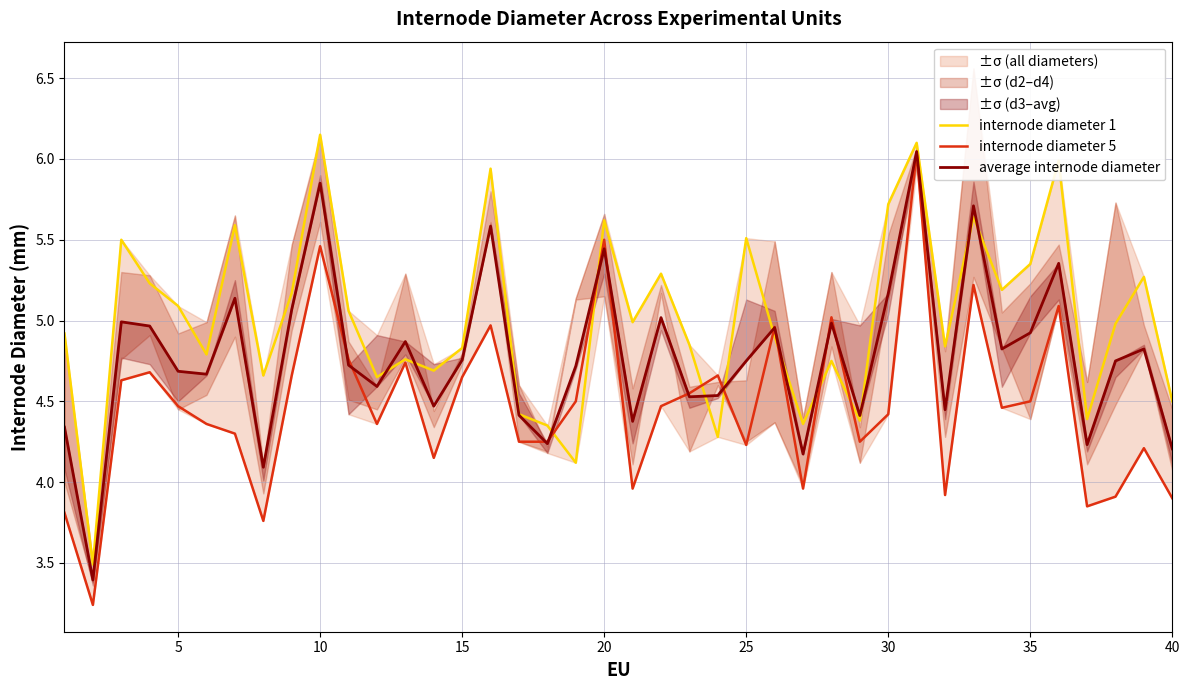

What is the value of the average internode diameter point at the 35th from the left?

4.9